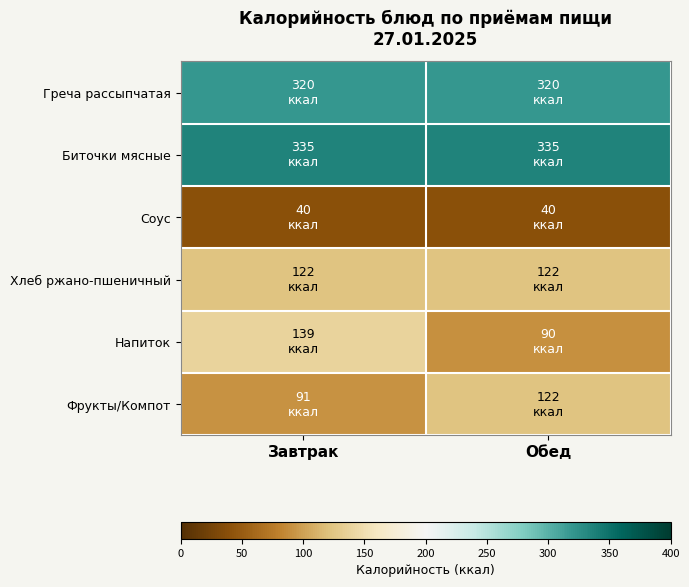

At Обед, list the series in order from largest to smallest.

Биточки мясные, Греча рассыпчатая, Хлеб ржано-пшеничный, Фрукты/Компот, Напиток, Соус